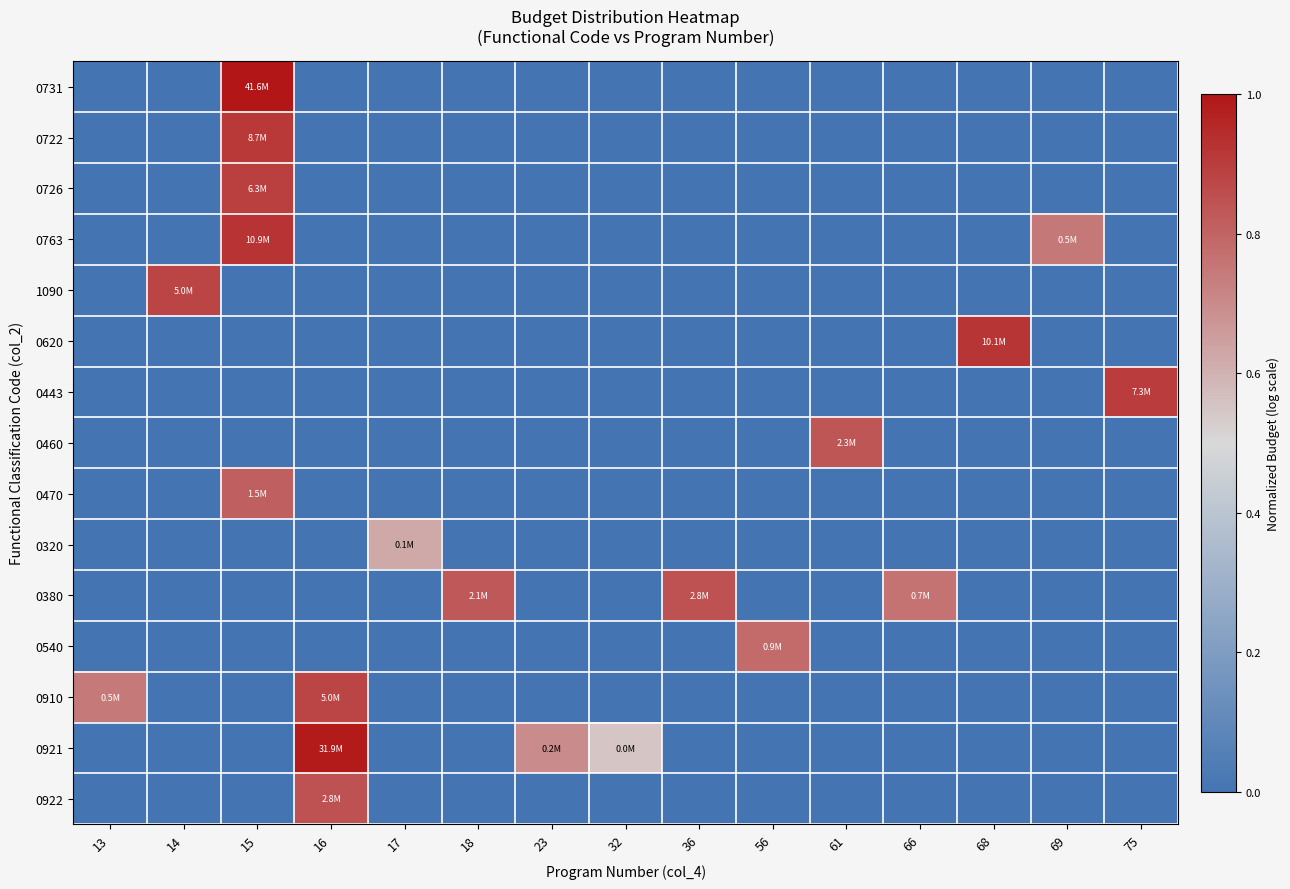

What is the maximum value shown in the chart?

1.0